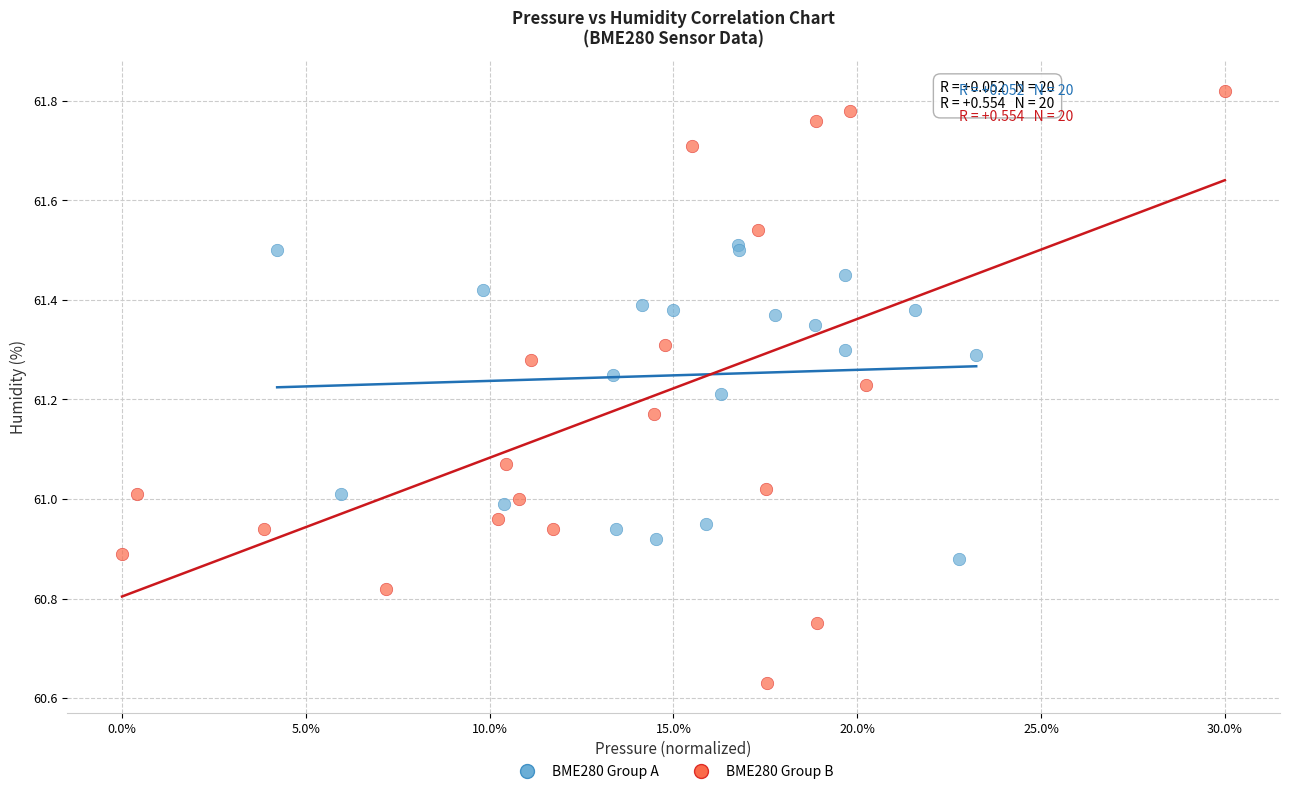

Which series contains the lowest Y value?

BME280 Group B